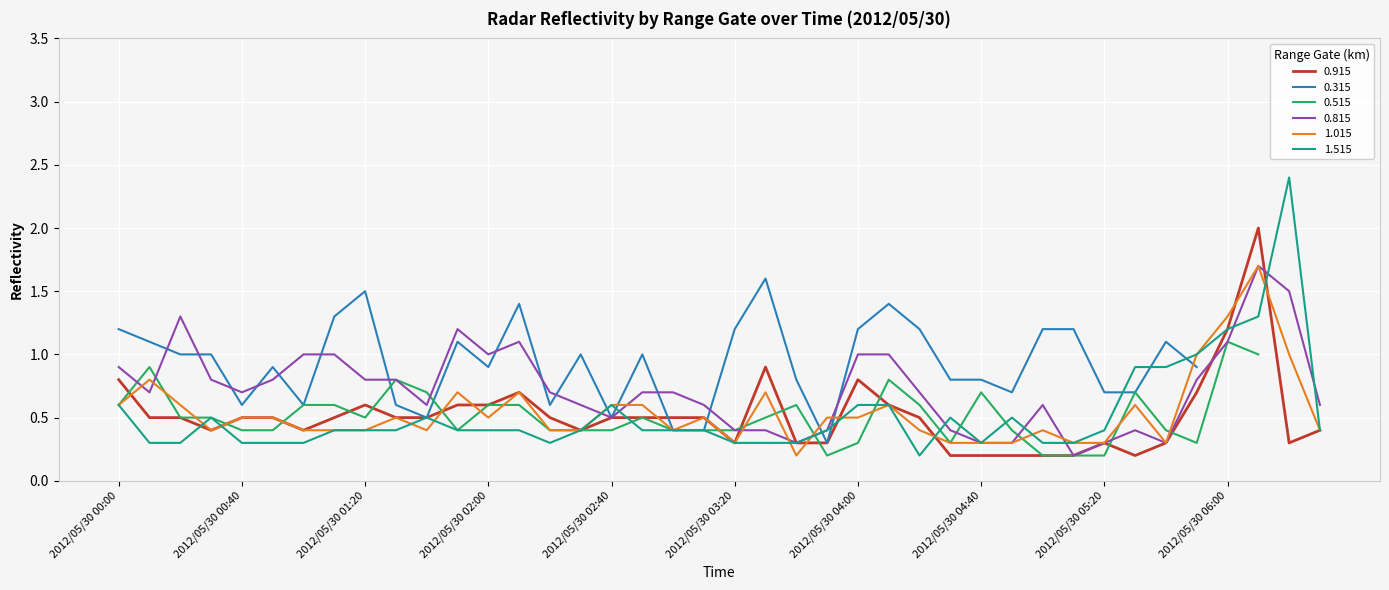

How many times do 1.015 and 1.515 cross each other?

10